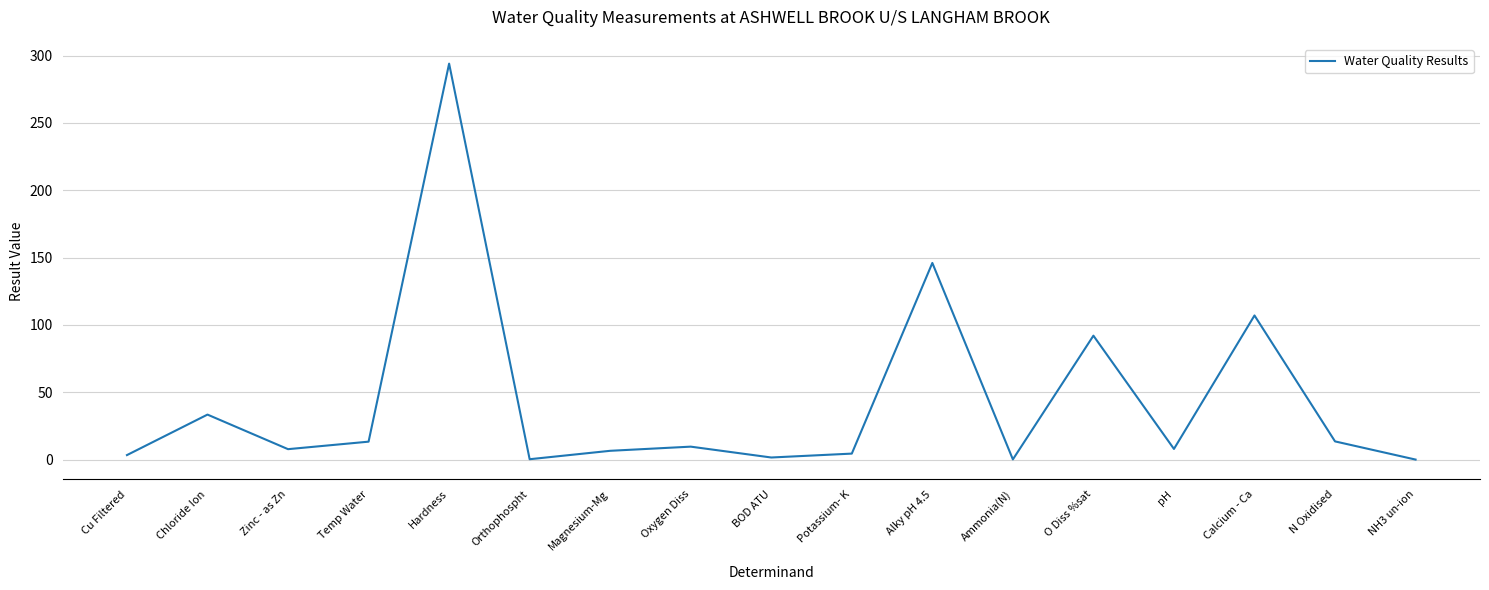

The value at Orthophospht is 0.3. True or false?

True